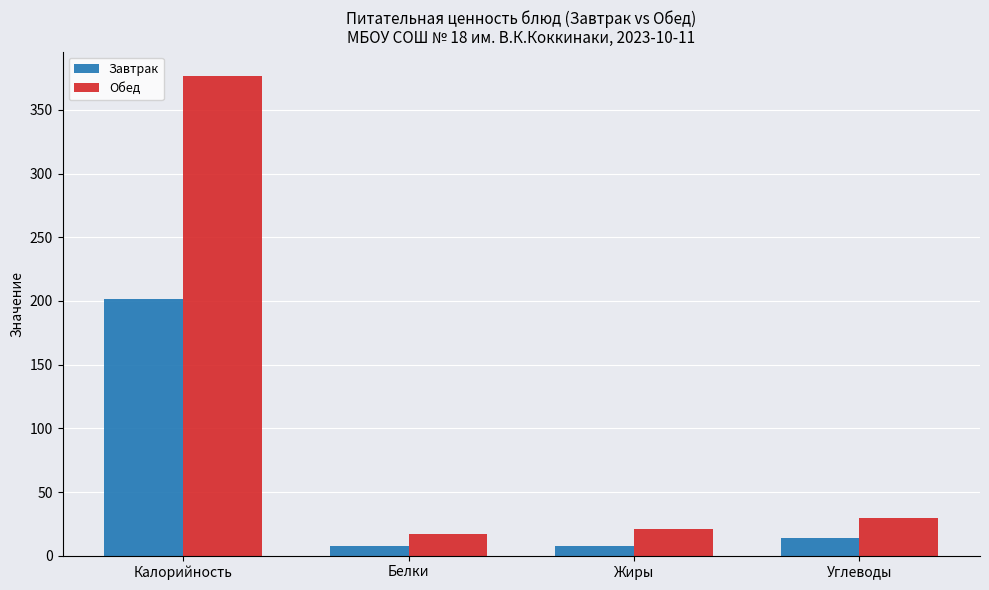

Which series has the largest range (max minus min)?

Обед